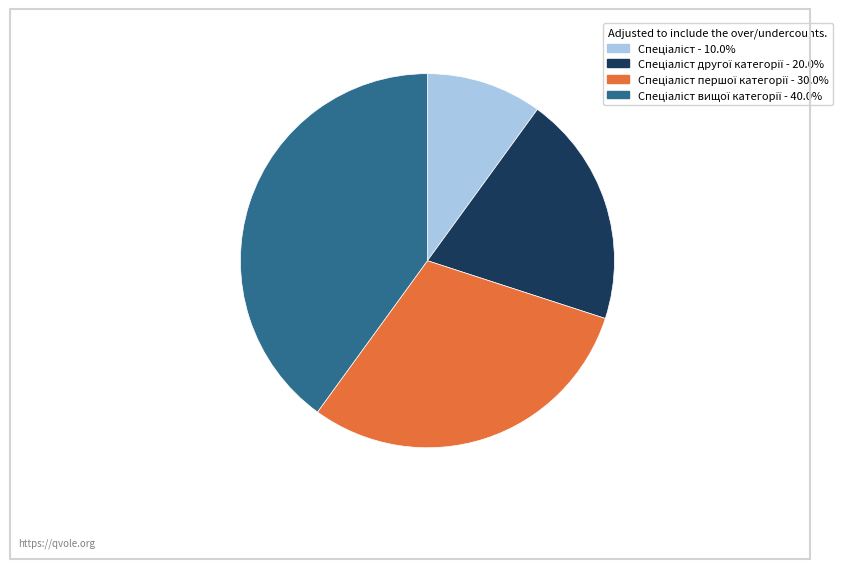

How many segments does this pie chart have?

4